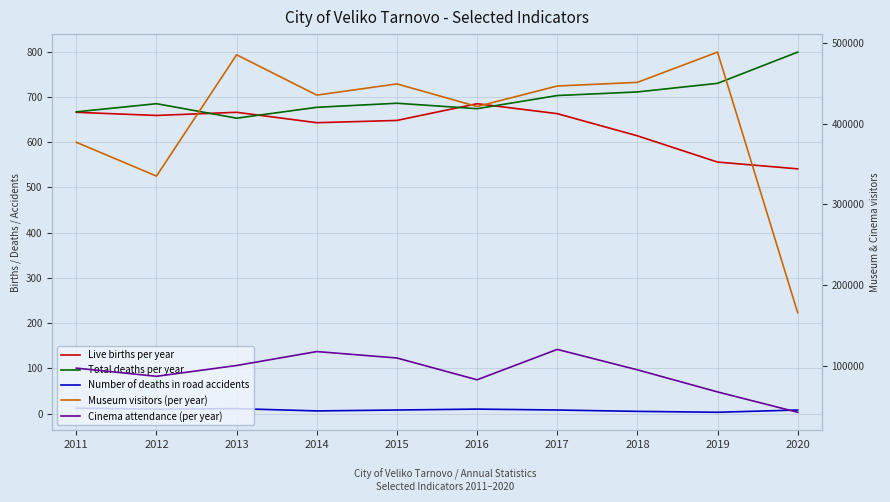

What is the value of the Live births per year point at the 8th from the left?

614